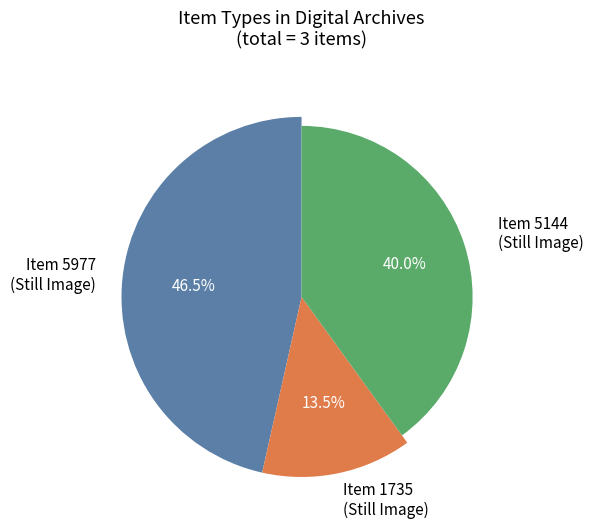

What is the ratio of the value at Photographic Archive—Annapolis (1735) to the value at Photographic Archive—Annapolis (5144)?

0.3